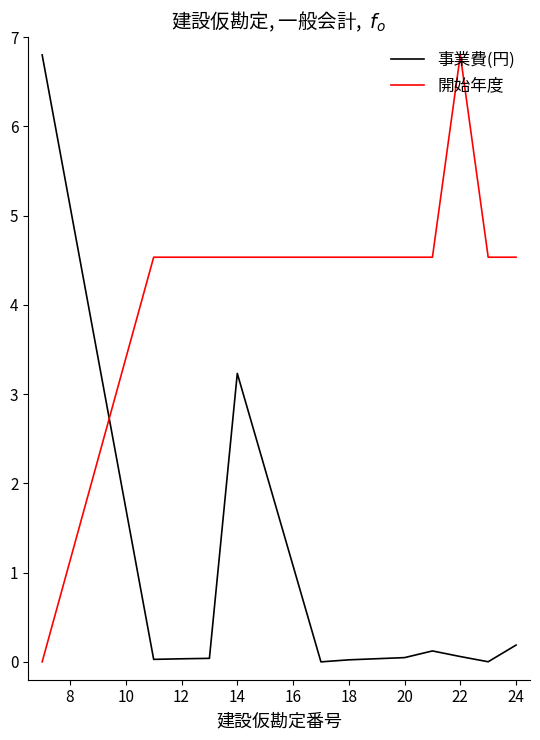

Is this an area chart (filled region under the line)?

No